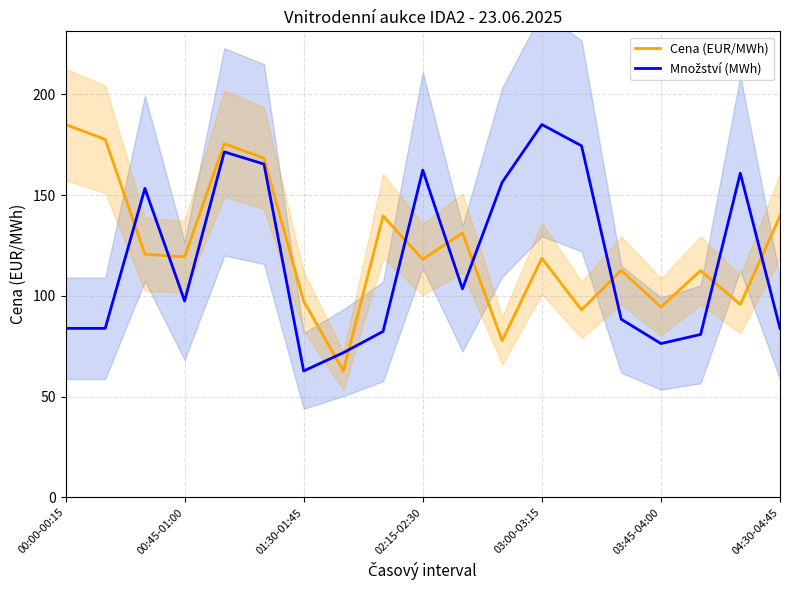

What is the minimum value shown in the chart?

62.7